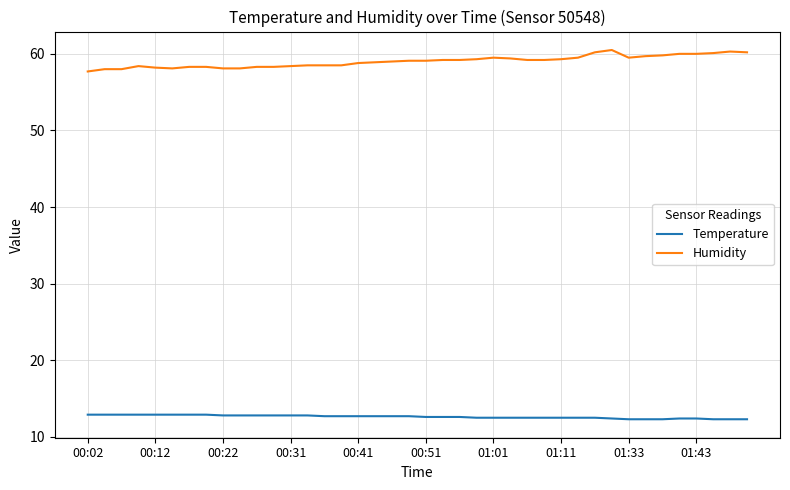

What is the minimum value shown in the chart?

12.3